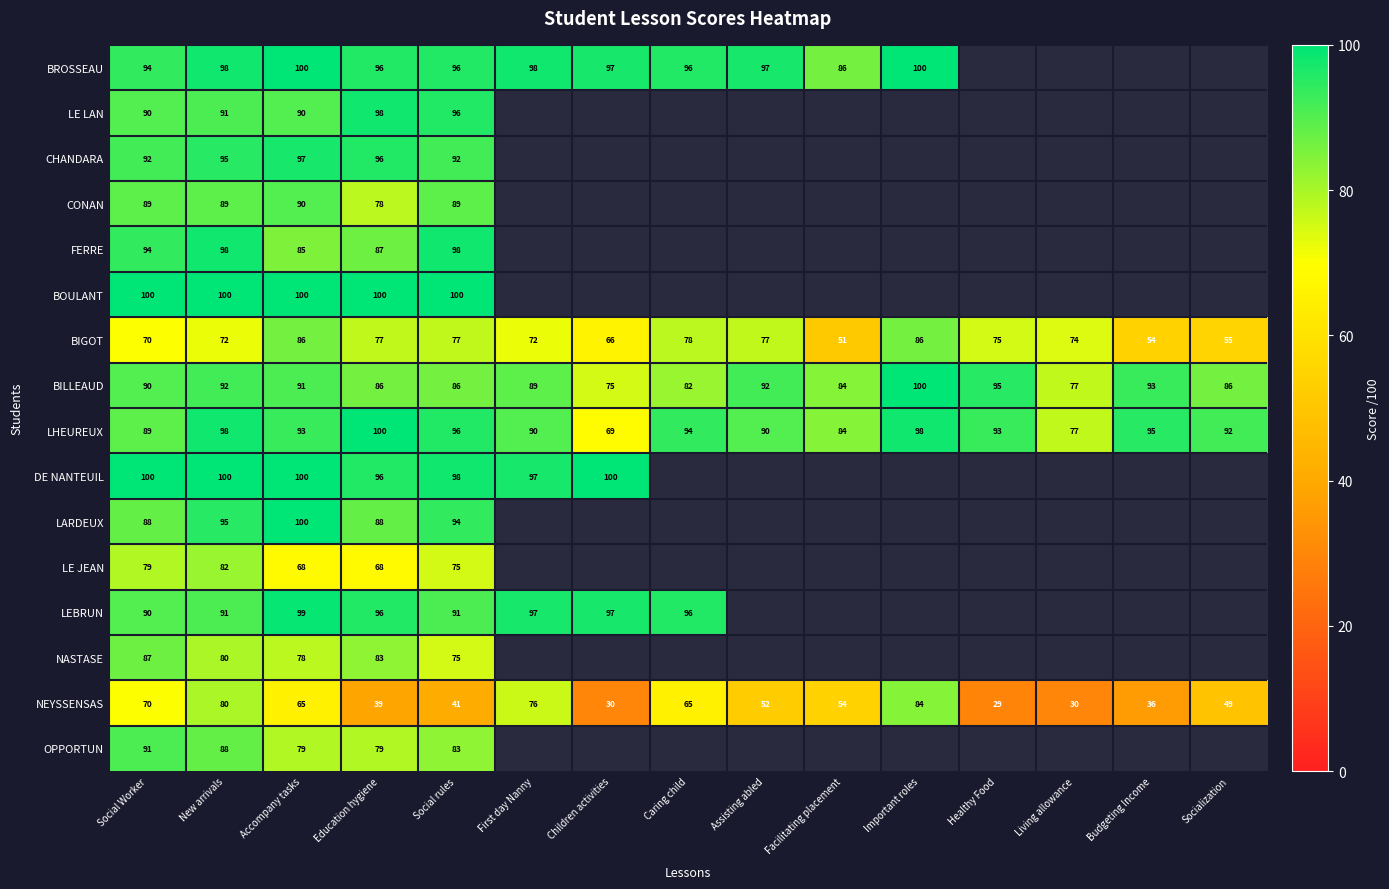

The value of NEYSSENSAS at Budgeting Income is 64. True or false?

False